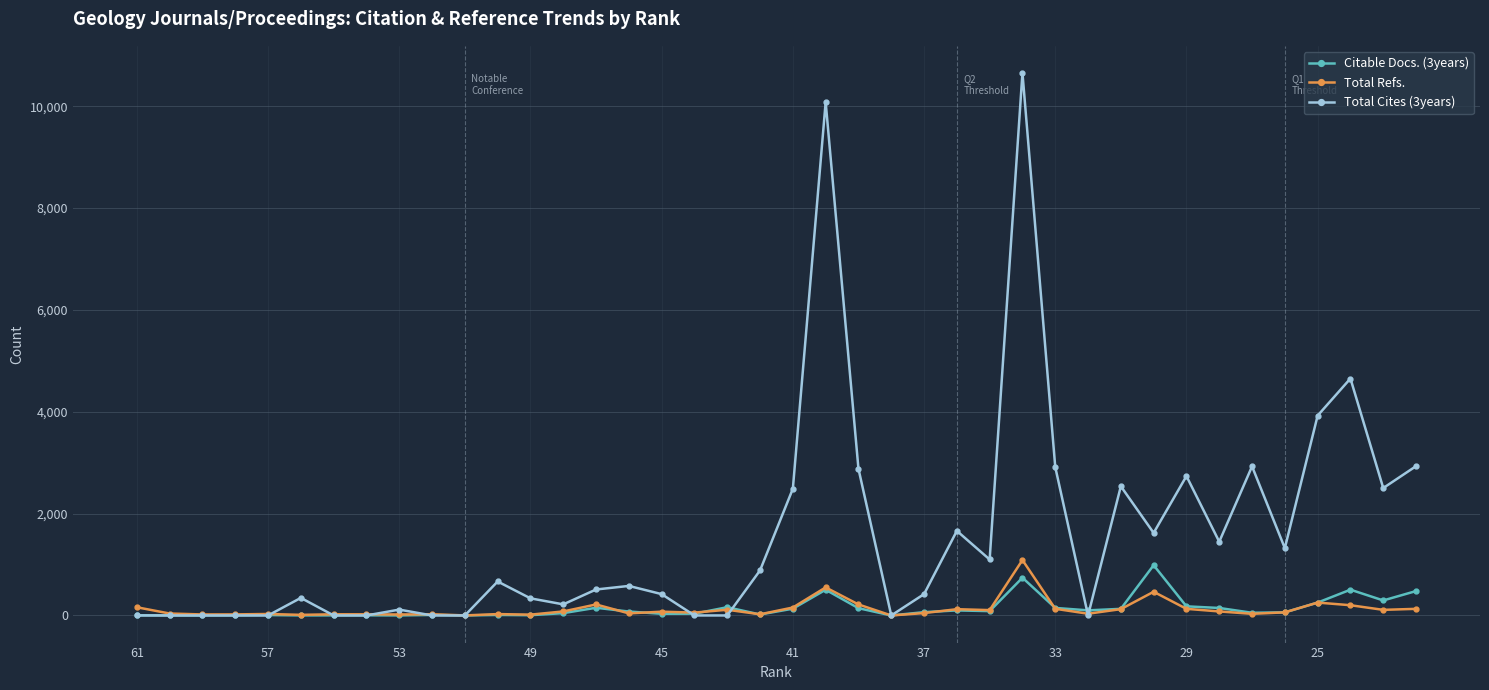

True or false: Citable Docs. (3years) has more than 2 points higher than both neighbors.

True